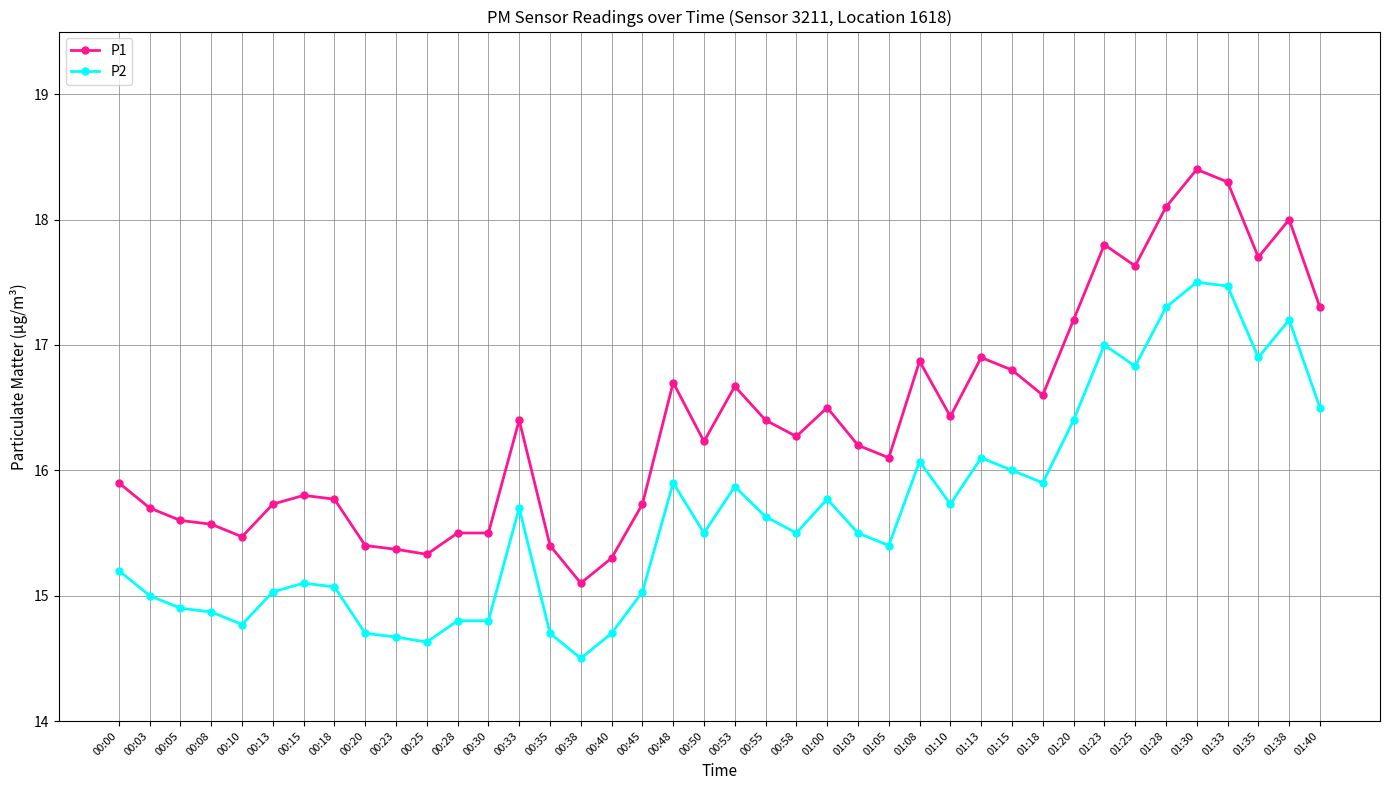

Reading left to right, transcribe all the data shown in this chart.

P1: 15.9	15.7	15.6	15.6	15.5	15.7	15.8	15.8	15.4	15.4	15.3	15.5	15.5	16.4	15.4	15.1	15.3	15.7	16.7	16.2	16.7	16.4	16.3	16.5	16.2	16.1	16.9	16.4	16.9	16.8	16.6	17.2	17.8	17.6	18.1	18.4	18.3	17.7	18.0	17.3
P2: 15.2	15.0	14.9	14.9	14.8	15.0	15.1	15.1	14.7	14.7	14.6	14.8	14.8	15.7	14.7	14.5	14.7	15.0	15.9	15.5	15.9	15.6	15.5	15.8	15.5	15.4	16.1	15.7	16.1	16.0	15.9	16.4	17.0	16.8	17.3	17.5	17.5	16.9	17.2	16.5